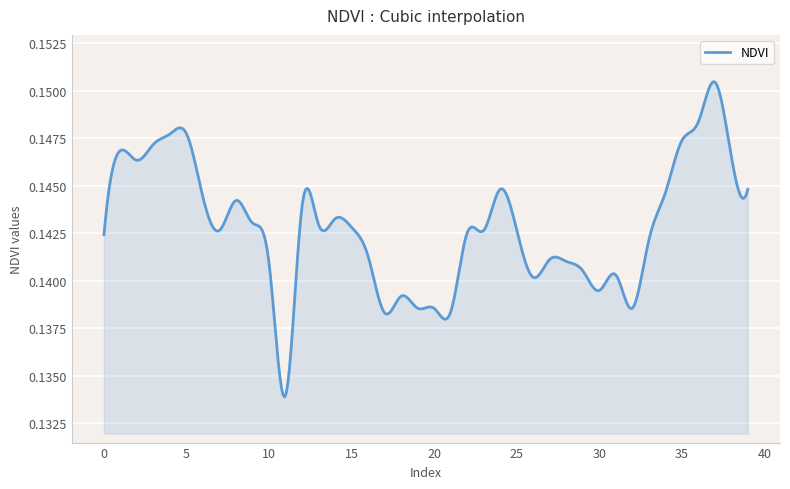

Reading left to right, transcribe all the data shown in this chart.

0.1	0.1	0.1	0.1	0.1	0.1	0.1	0.1	0.1	0.1	0.1	0.1	0.1	0.1	0.1	0.1	0.1	0.1	0.1	0.1	0.1	0.1	0.1	0.1	0.1	0.1	0.1	0.1	0.1	0.1	0.1	0.1	0.1	0.1	0.1	0.1	0.1	0.2	0.1	0.1